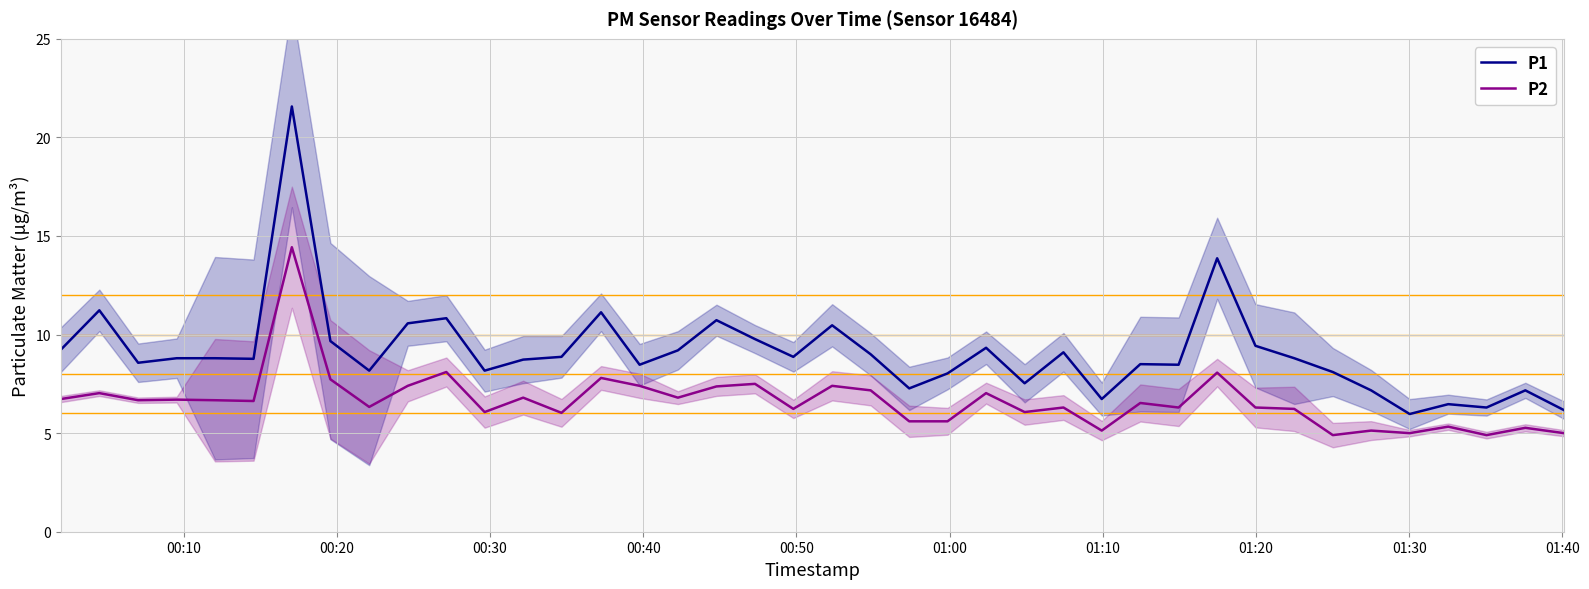

True or false: P1 and P2 intersect in this chart.

False